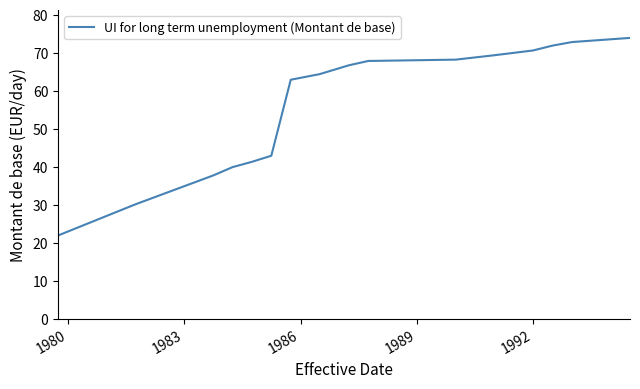

What is the maximum value shown in the chart?

74.0